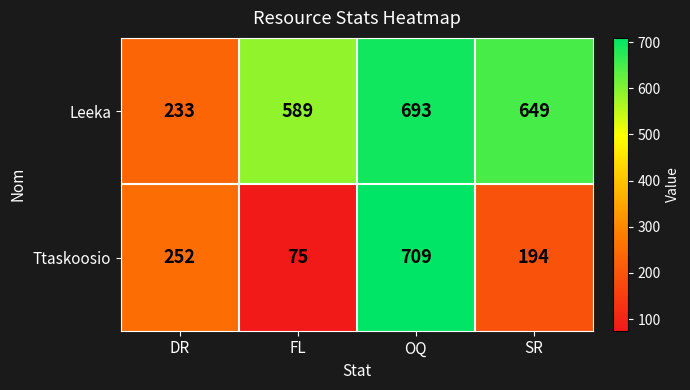

What is the difference between the highest and lowest values at OQ?

16